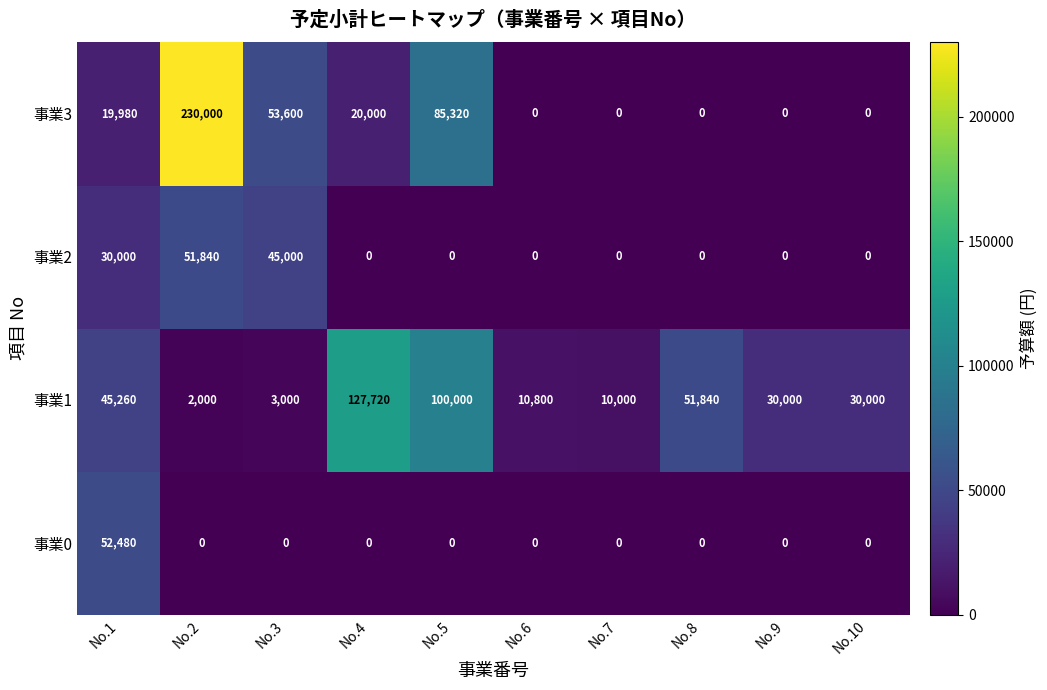

Which series changed the most between No.3 and No.4?

事業1